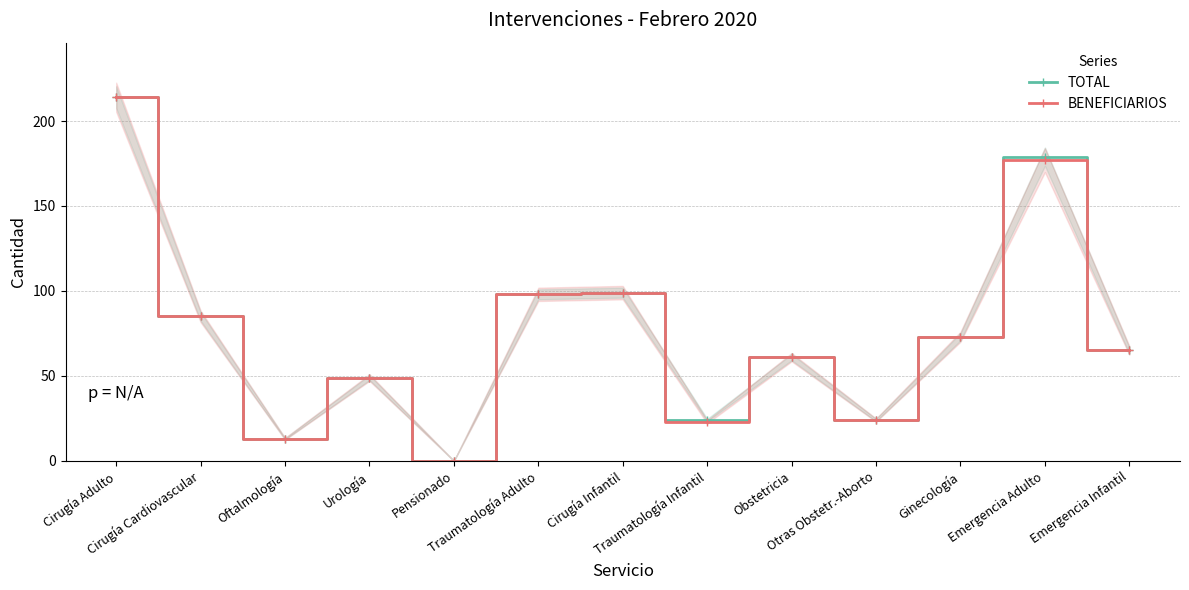

What is the value of the TOTAL point at the 3rd from the left?

13